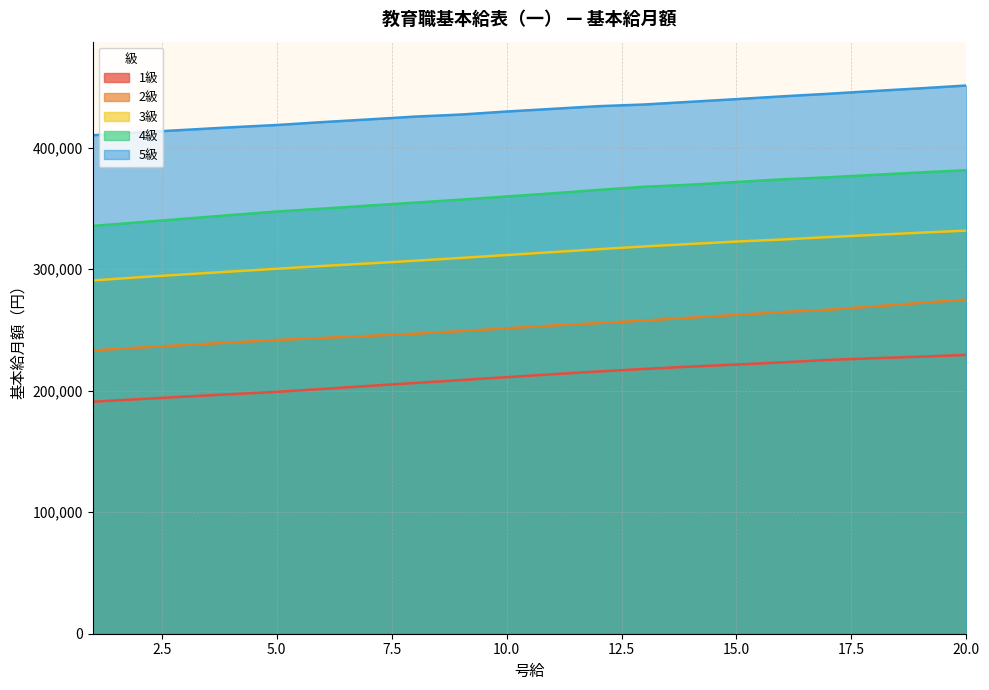

Between 1 and 10, which series saw the biggest shift?

4級